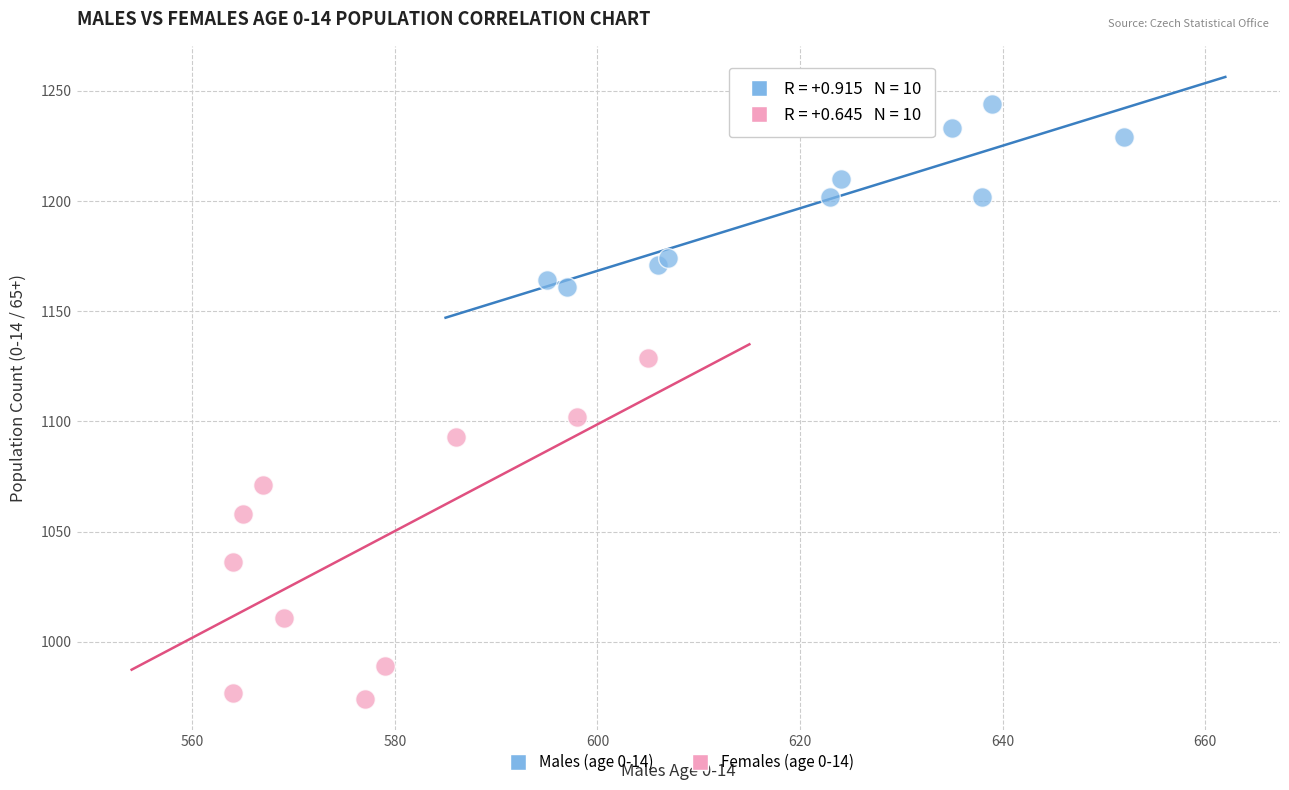

Which series has the widest spread of Y values?

Females (age 0-14)